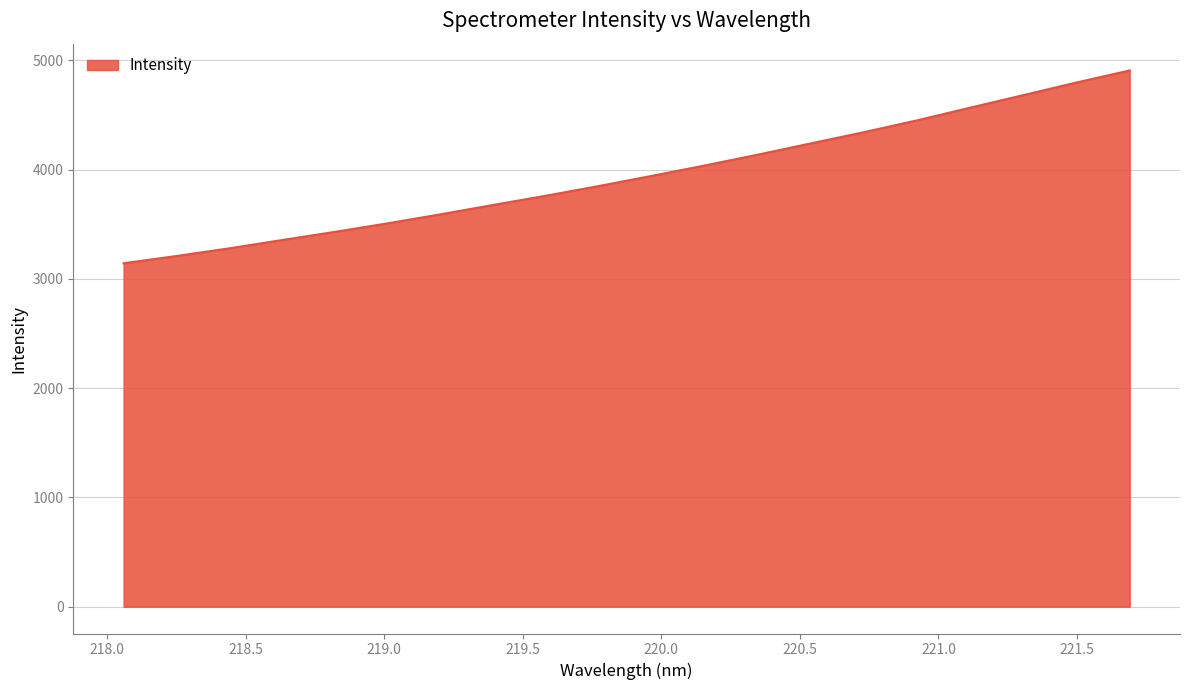

What is the maximum value shown in the chart?

4906.9